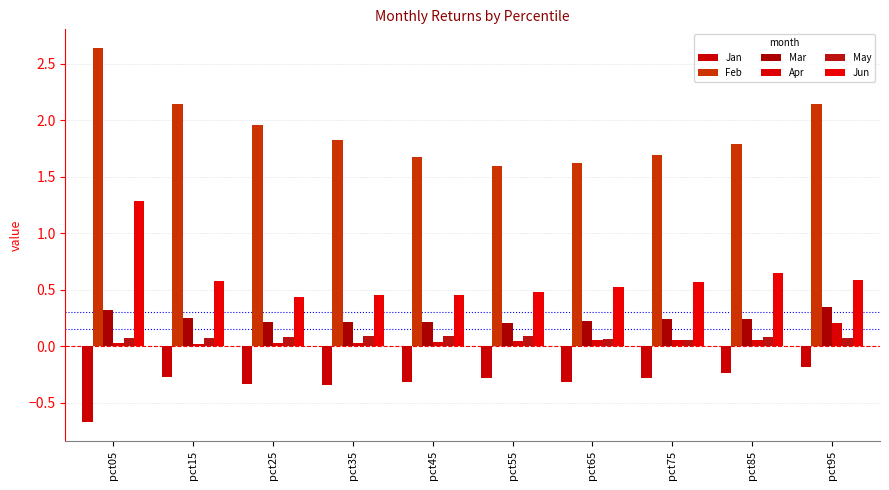

List the labels in order of Mar value, smallest first.

pct55, pct45, pct25, pct35, pct65, pct85, pct75, pct15, pct05, pct95